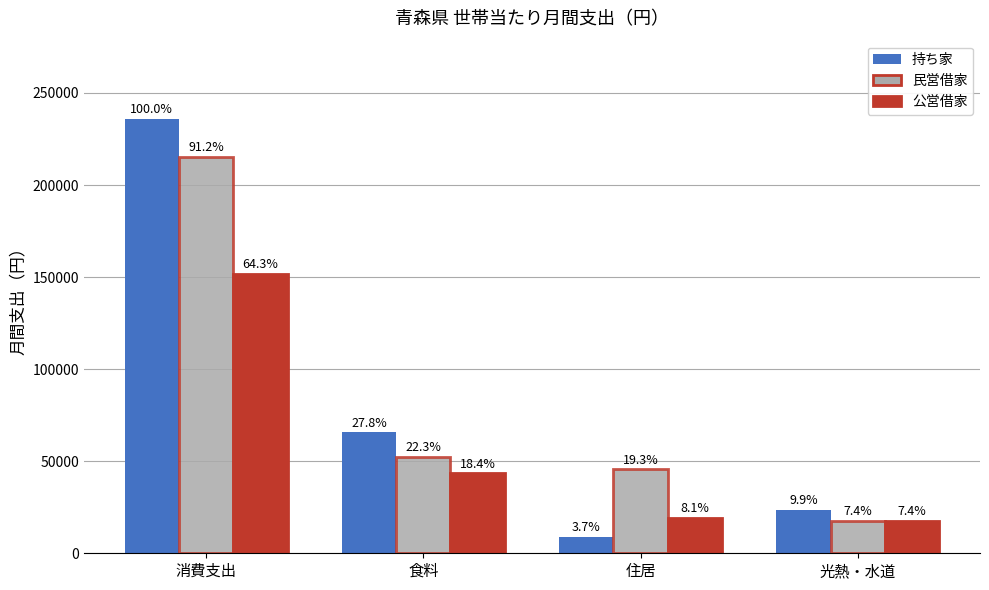

List the series in order of their peak value, highest first.

持ち家, 民営借家, 公営借家